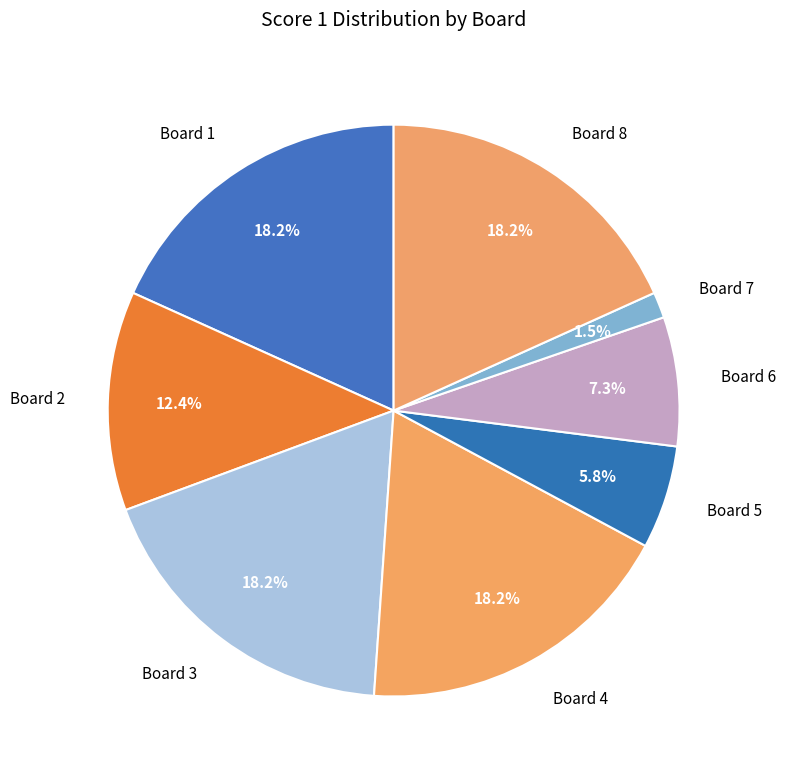

What is the smallest slice in the pie chart?

Board 7